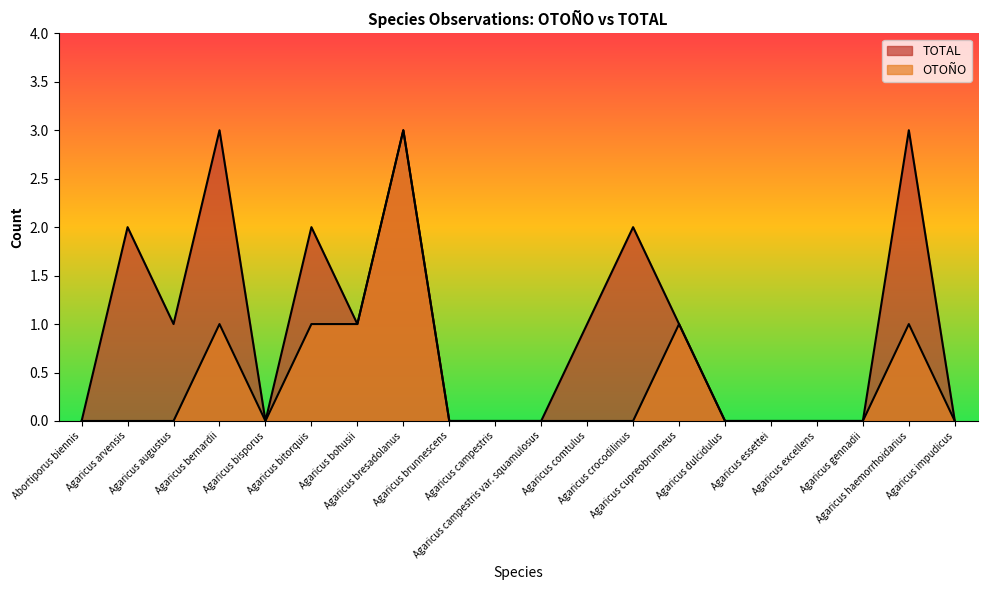

What is the label of the 14th point from the left?

Agaricus cupreobrunneus